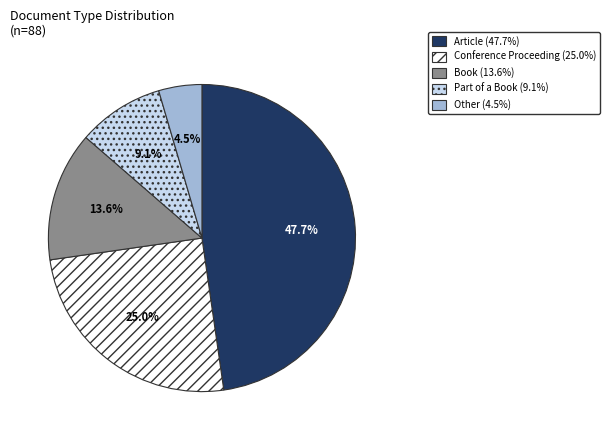

To the nearest percent, what is the combined percentage of Part of a Book and Book?

23%